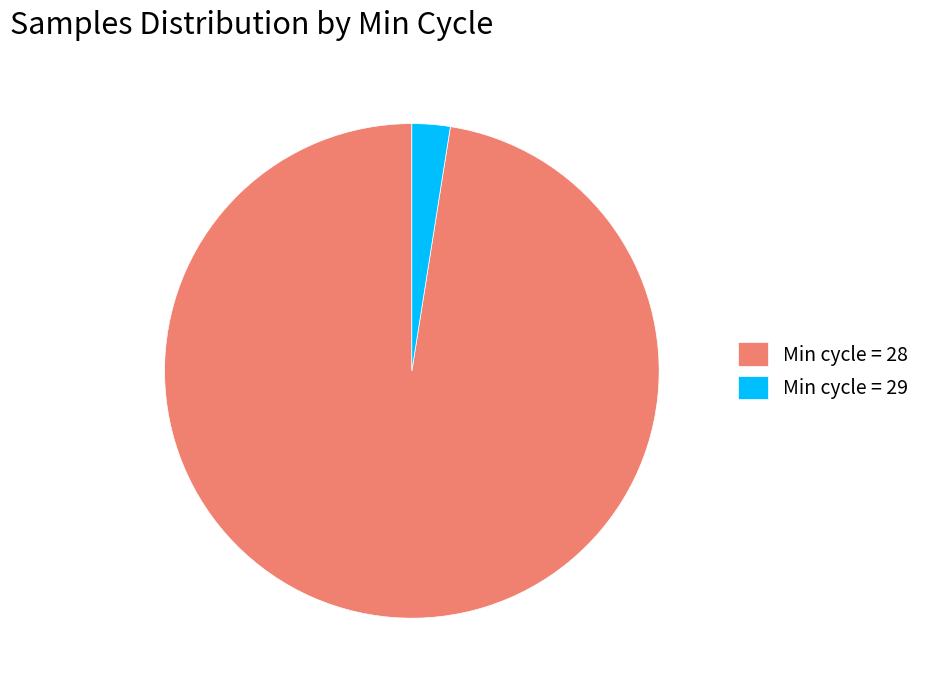

Is it true that Min cycle = 29 is 9% of the pie?

False